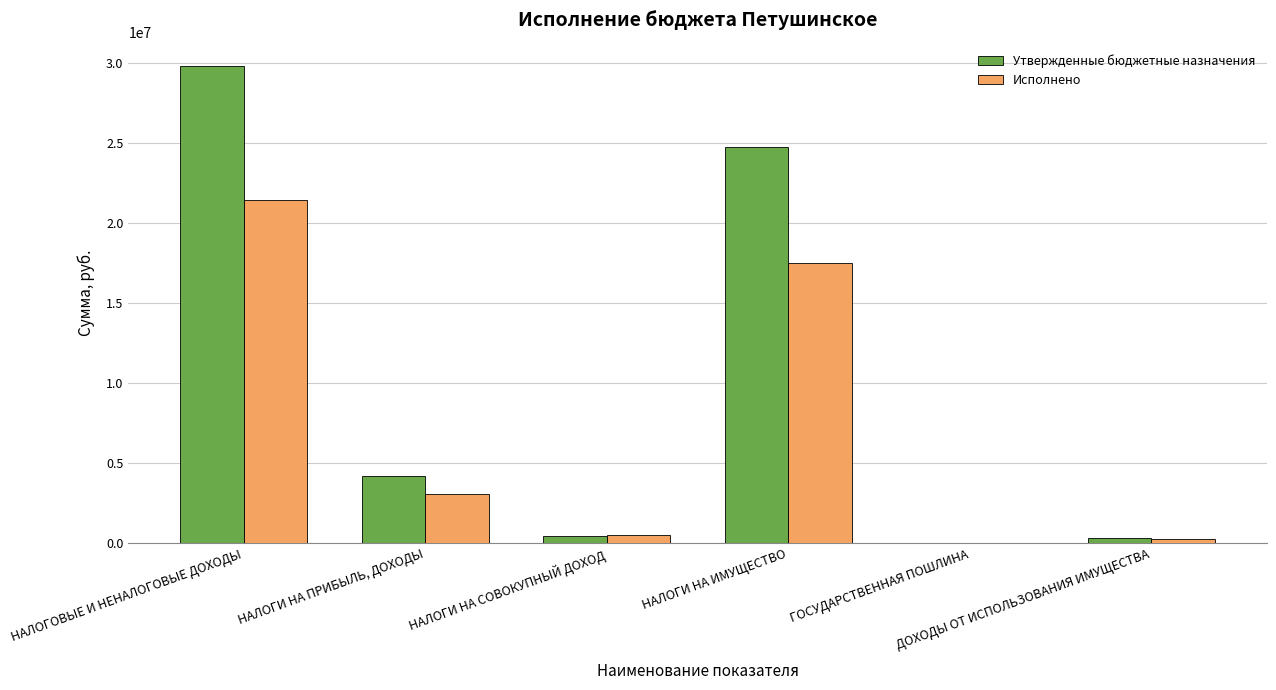

What is the sum of all Утвержденные бюджетные назначения values?

59444500.0